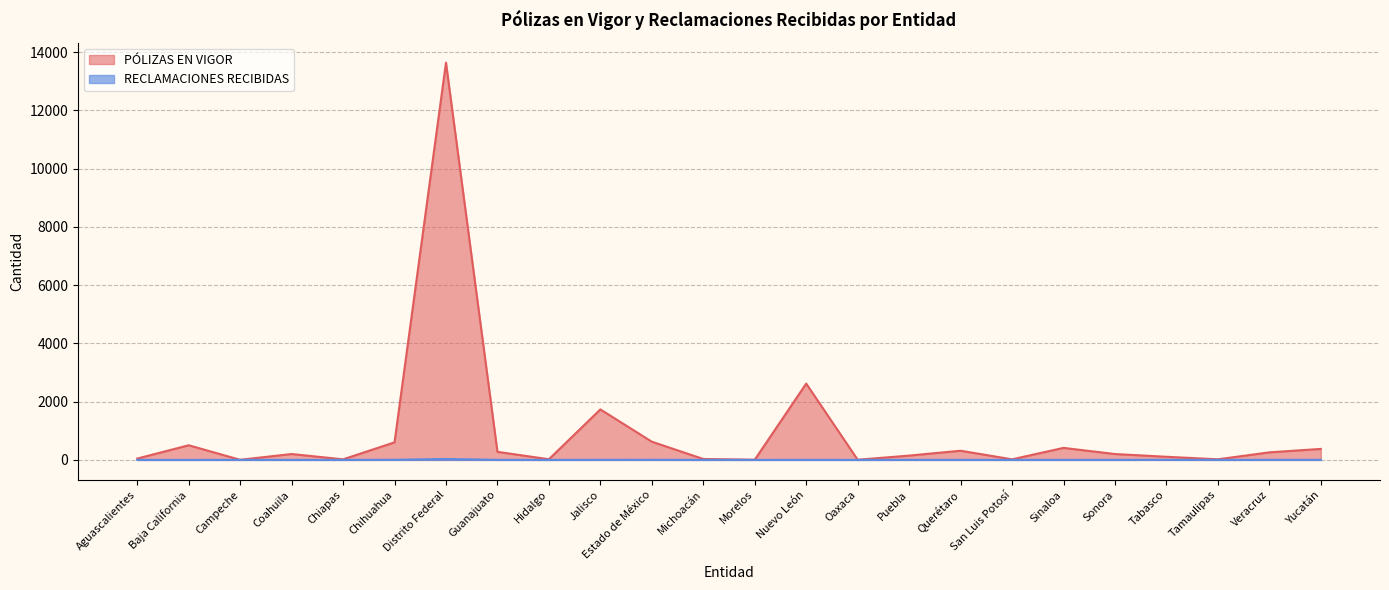

Reading left to right, extract all data points from this chart.

PÓLIZAS EN VIGOR: Aguascalientes=45	Baja California=502	Campeche=3	Coahuila=202	Chiapas=19	Chihuahua=602	Distrito Federal=13637	Guanajuato=276	Hidalgo=22	Jalisco=1733	Estado de México=624	Michoacán=31	Morelos=6	Nuevo León=2619	Oaxaca=5	Puebla=147	Querétaro=314	San Luis Potosí=19	Sinaloa=412	Sonora=201	Tabasco=107	Tamaulipas=20	Veracruz=259	Yucatán=377
RECLAMACIONES RECIBIDAS: Aguascalientes=0	Baja California=0	Campeche=1	Coahuila=0	Chiapas=0	Chihuahua=4	Distrito Federal=31	Guanajuato=1	Hidalgo=0	Jalisco=2	Estado de México=3	Michoacán=0	Morelos=0	Nuevo León=1	Oaxaca=0	Puebla=1	Querétaro=1	San Luis Potosí=0	Sinaloa=1	Sonora=1	Tabasco=3	Tamaulipas=0	Veracruz=2	Yucatán=2